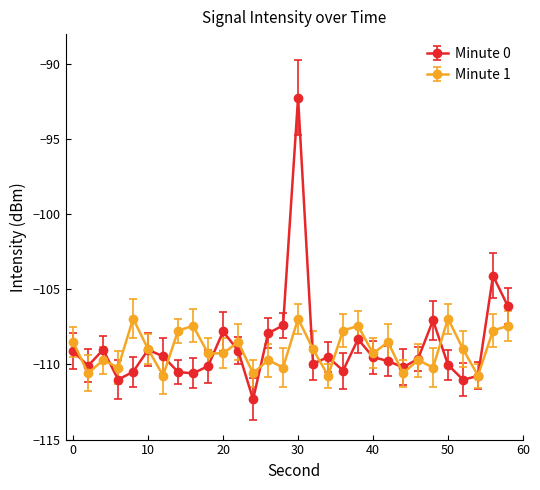

What is the smallest value displayed?

-112.3